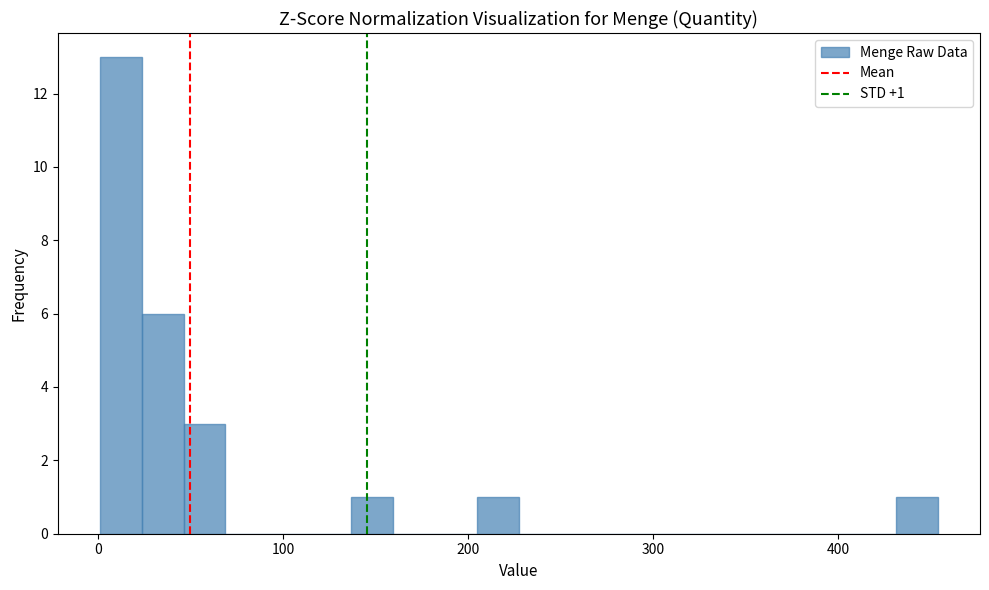

Around what value on the x-axis is the tallest bar? Give the approximate position of its centre, as read against the axis.

10